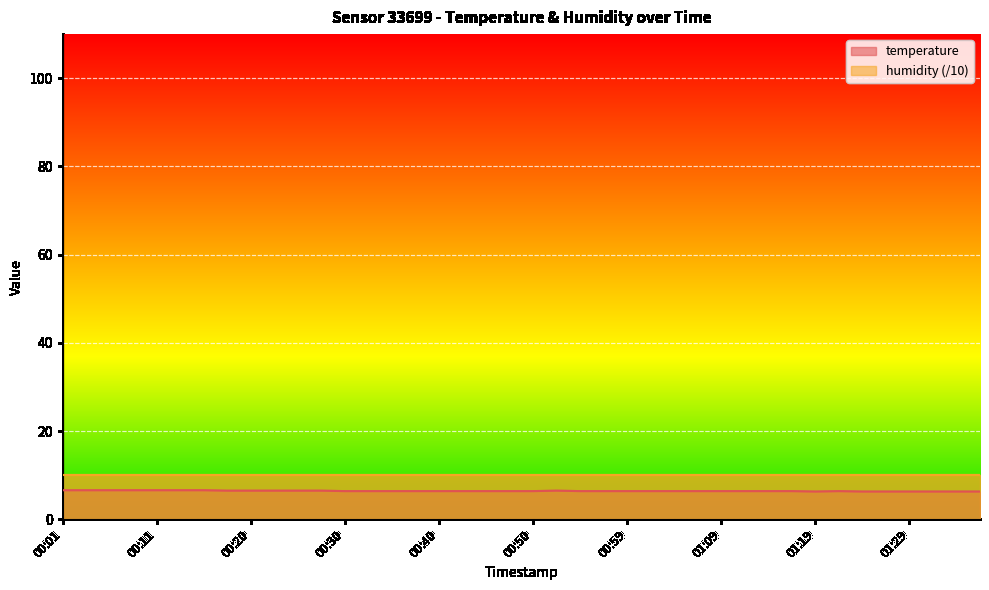

List the labels in order of value, smallest first.

01:19, 01:24, 01:26, 01:29, 01:31, 01:34, 01:36, 00:30, 00:33, 00:35, 00:38, 00:40, 00:42, 00:45, 00:47, 00:50, 00:55, 00:57, 00:59, 01:02, 01:04, 01:07, 01:09, 01:12, 01:14, 01:17, 01:22, 00:18, 00:20, 00:23, 00:25, 00:28, 00:52, 00:01, 00:03, 00:06, 00:08, 00:11, 00:13, 00:16